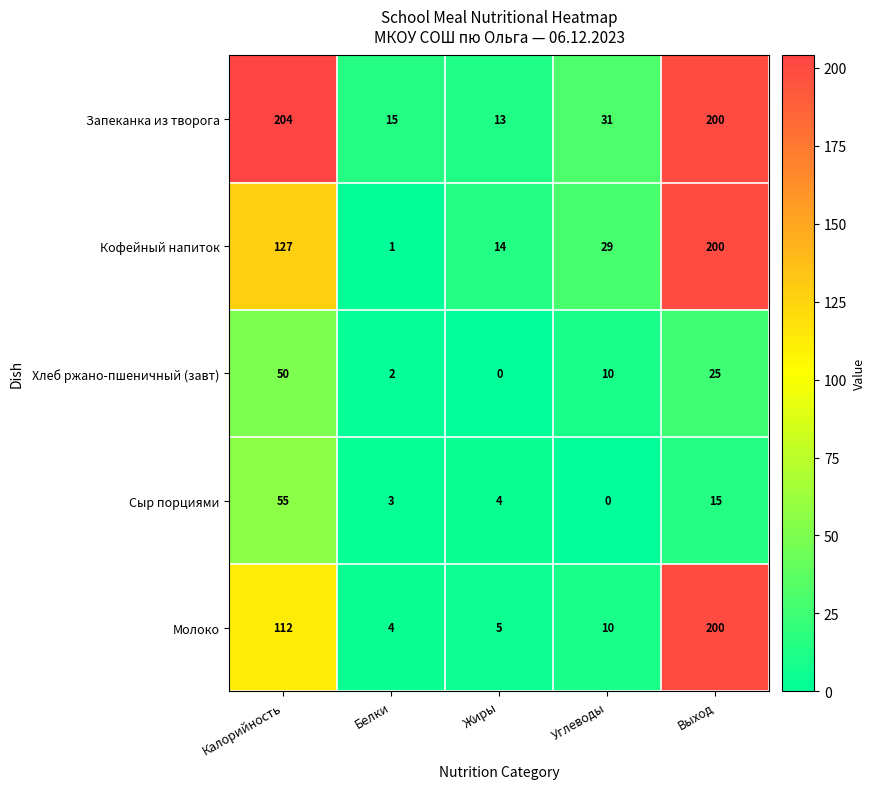

Which series changed the most between Калорийность and Белки?

Запеканка из творога